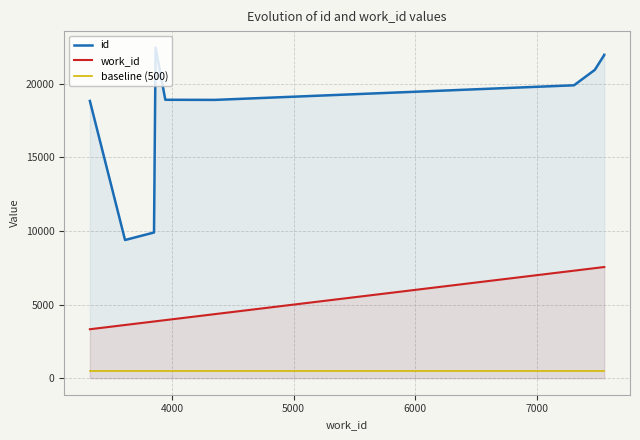

Reading right to left, list all the values displayed in this chart.

id: 21969	21961	20945	19899	18906	18914	22456	9899	9388	18835
work_id: 7553	7553	7475	7304	4353	3946	3866	3853	3615	3326
baseline (500): 500	500	500	500	500	500	500	500	500	500